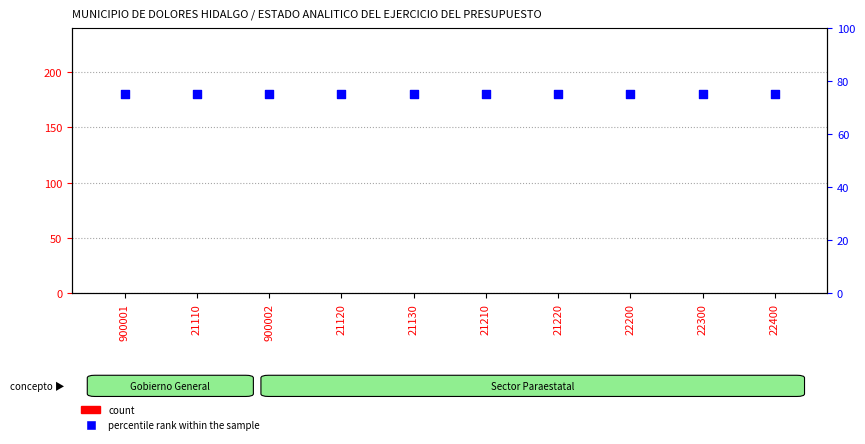

What is the total value across all series at 21120?

75